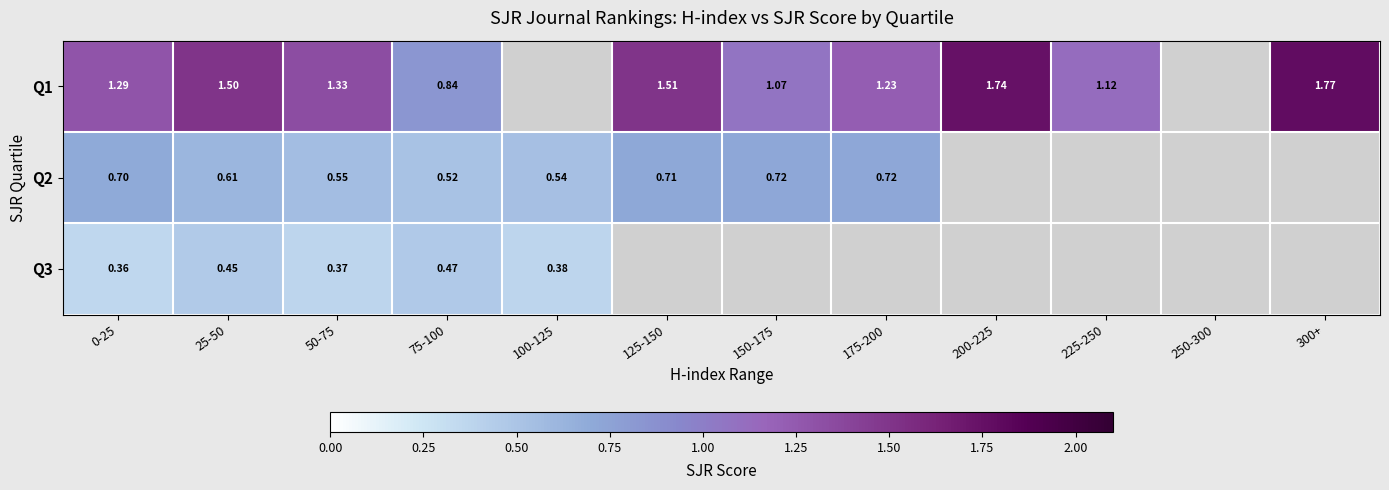

What is the greatest value displayed?

1.8